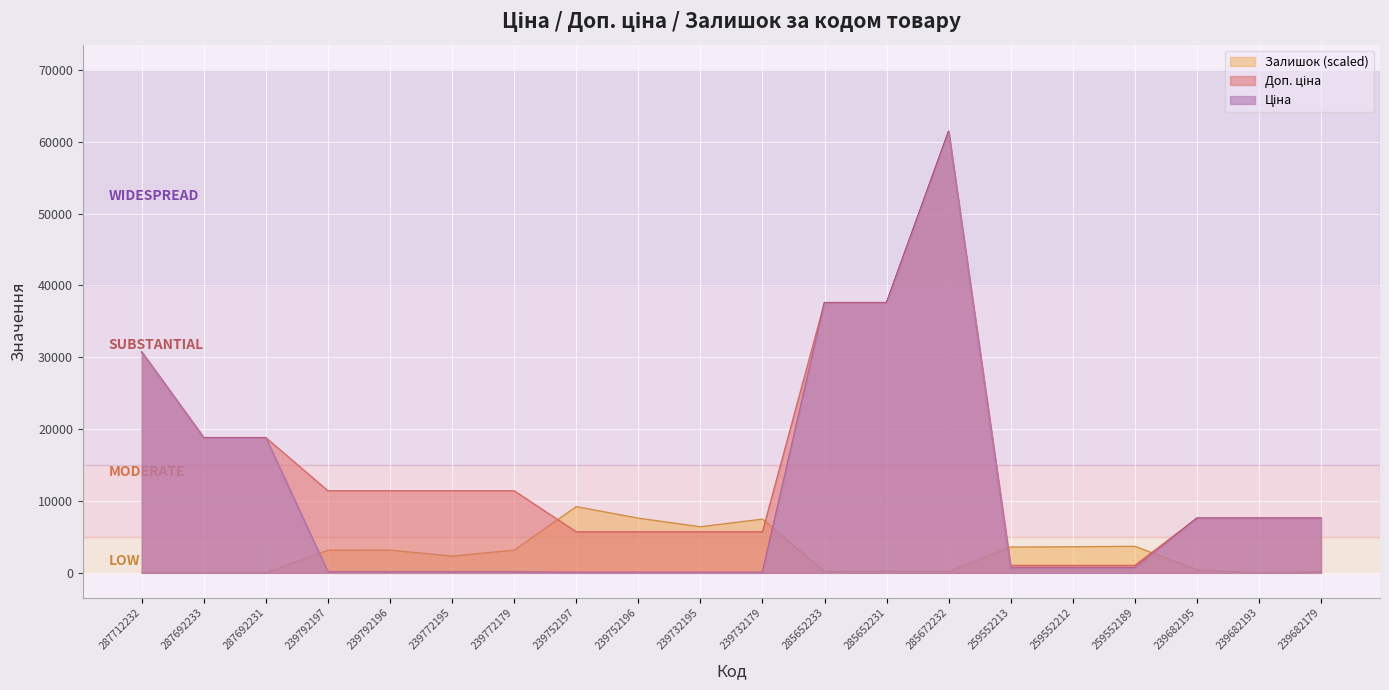

What is the label of the 4th point from the left?

239792197